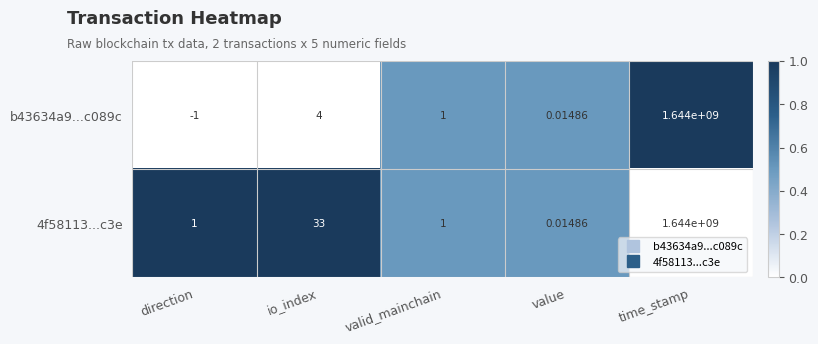

Where is 4f58113...c3e nearest to the value 822000000?

io_index